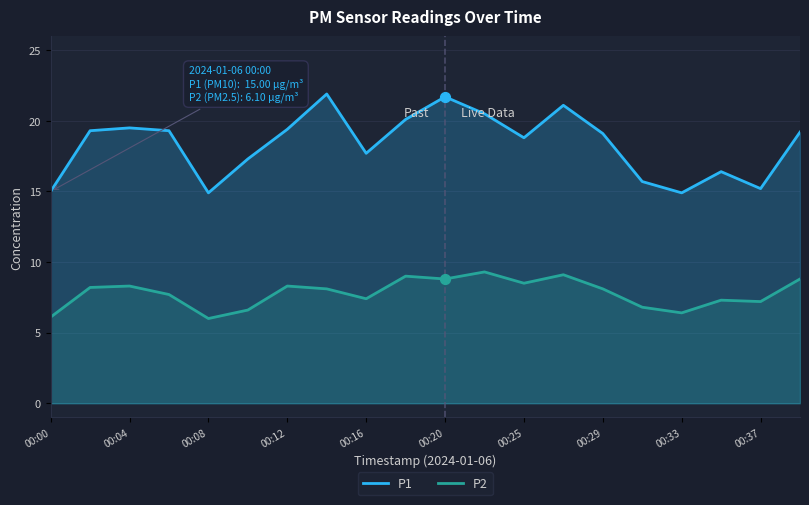

Which series has the largest total across all categories?

P1